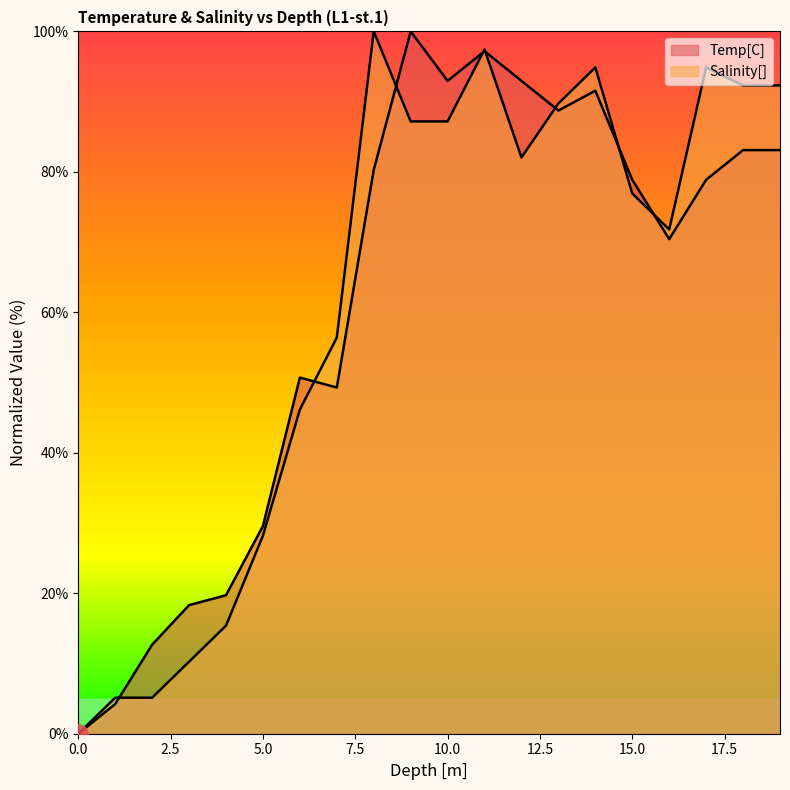

The Salinity[] series shows 71.8 at 16. True or false?

True